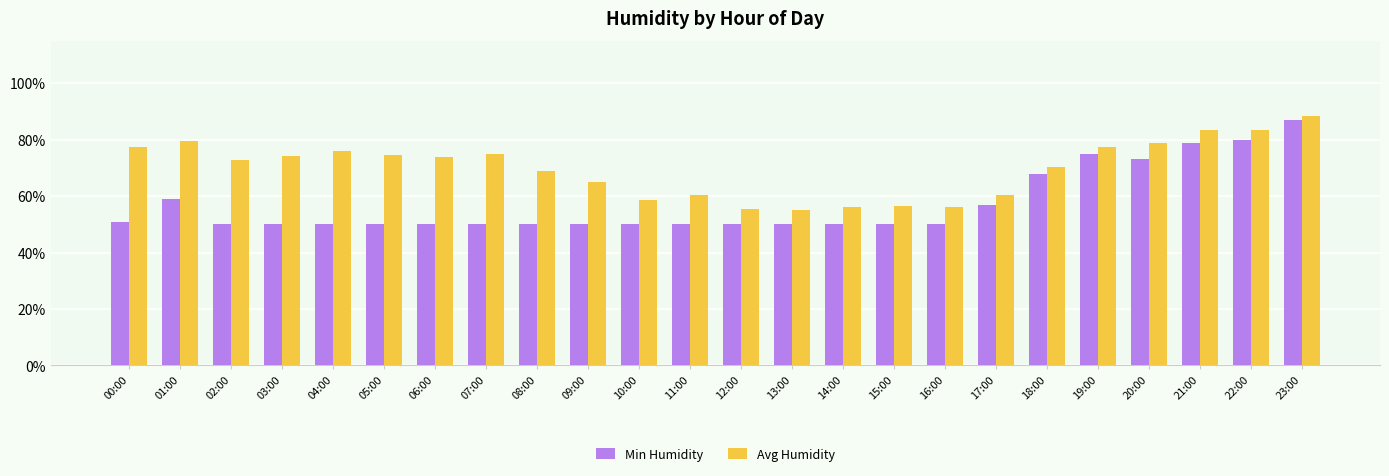

What is the sum of all Avg Humidity values?

1678.2